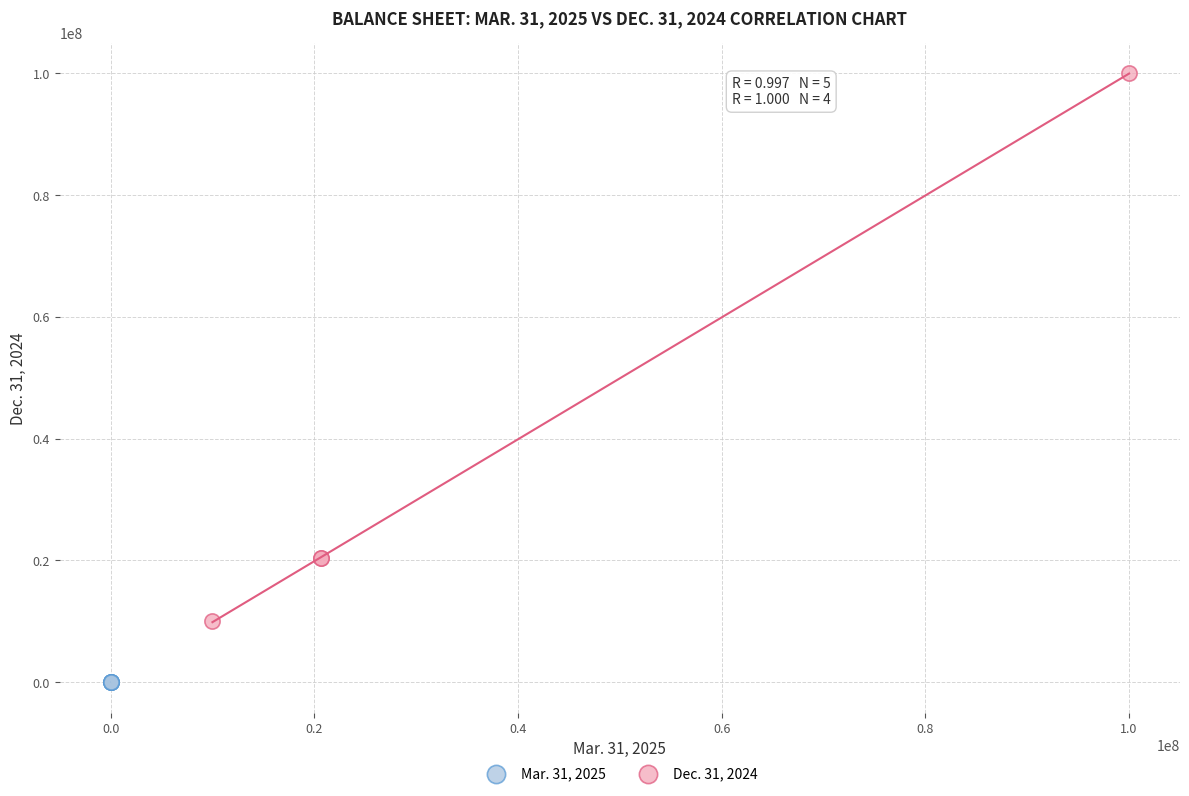

Which series contains the lowest Y value?

Mar. 31, 2025